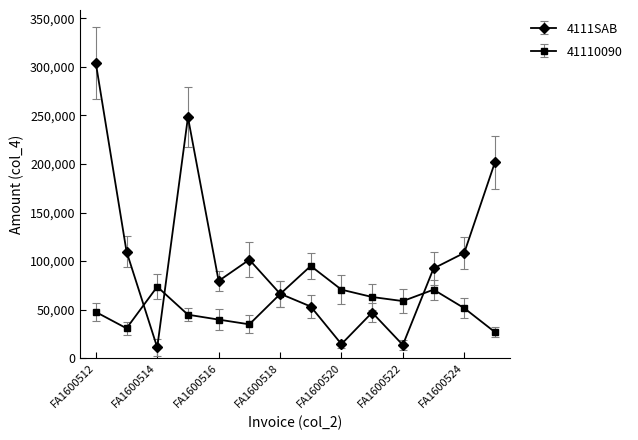

How many data points does each series have?

14